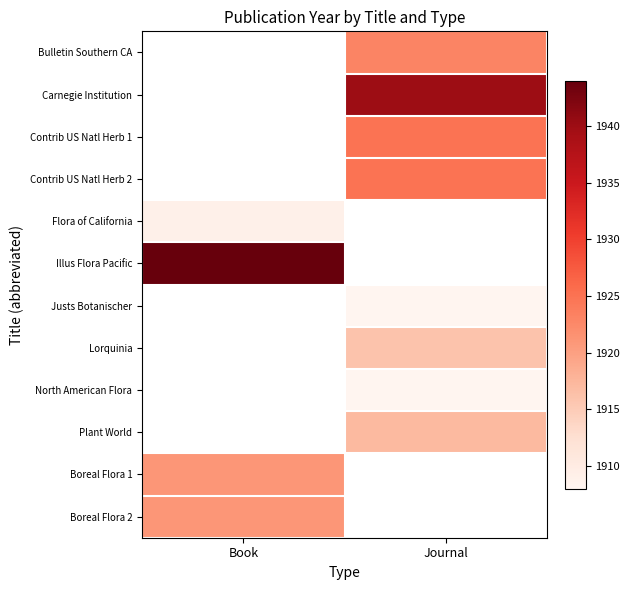

Is the value of Contrib US Natl Herb 1 at Journal greater than the value of Boreal Flora 1 at Book?

Yes